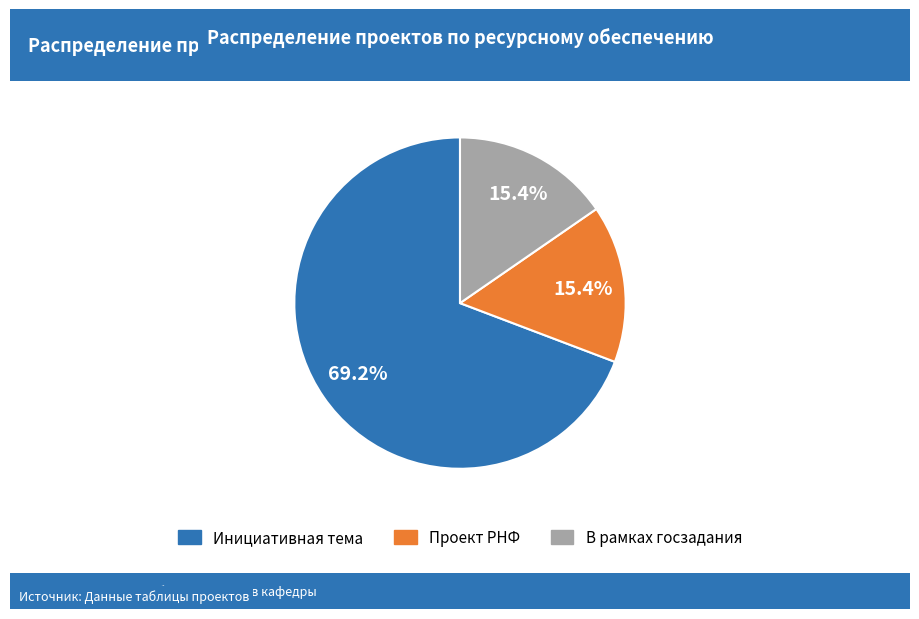

To the nearest percent, what percentage of the pie is Проект РНФ?

15%